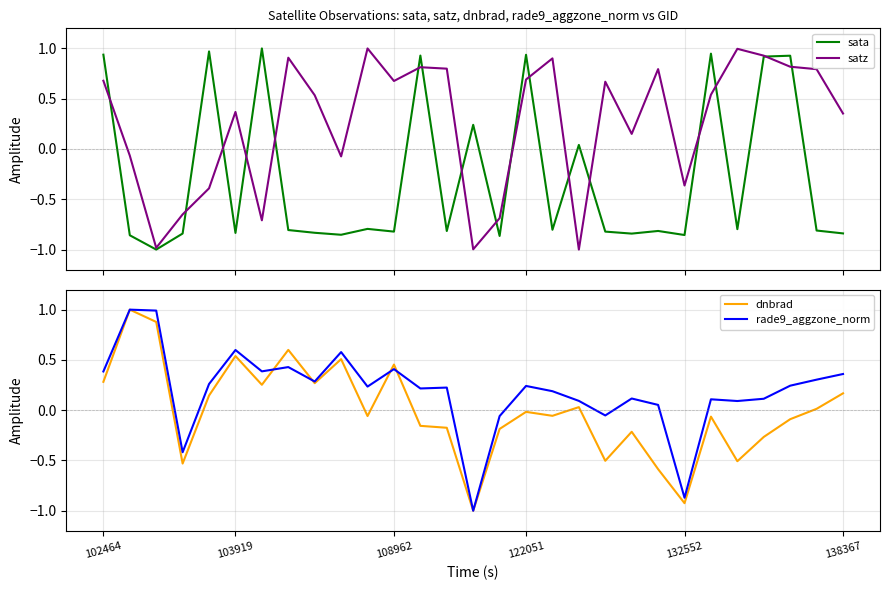

After their last crossing, which series has the higher values: sata or dnbrad?

dnbrad